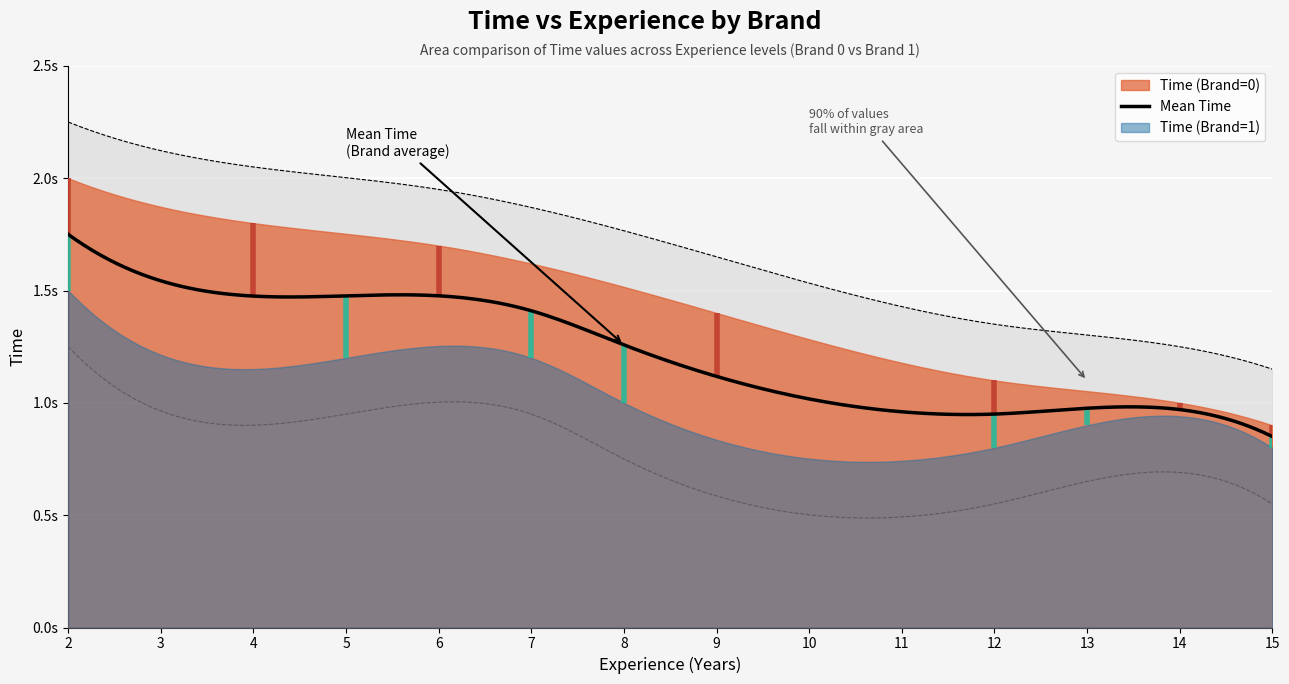

List the series in order of their overall mean, highest first.

Time (Brand=0), Time (Brand=1)